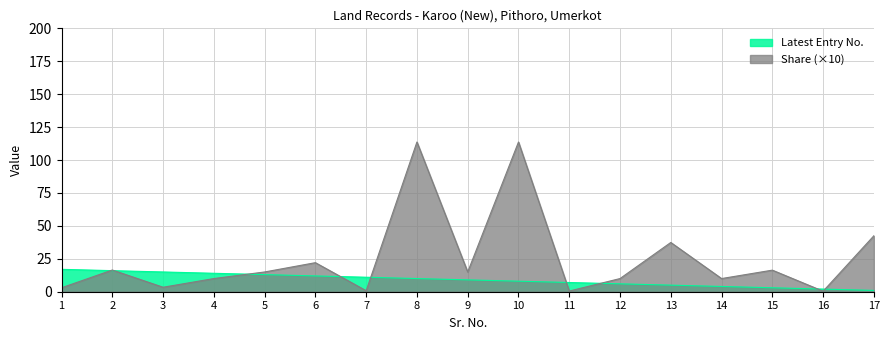

Where does the Share (numeric) series first go above 15?

2